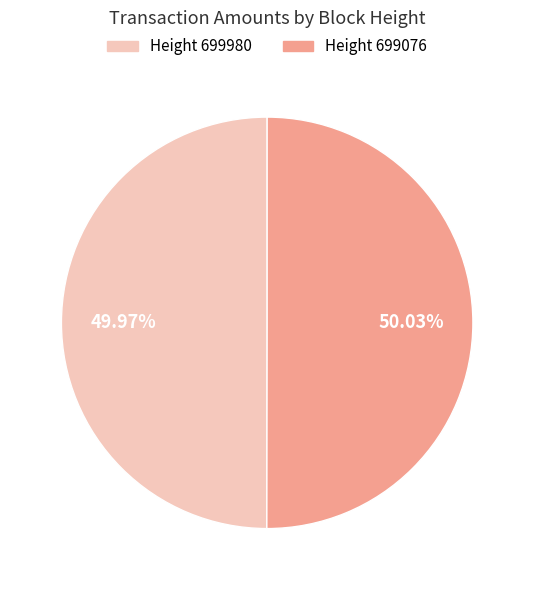

What is the ratio of the value at Height 699980 to the value at Height 699076?

1.0